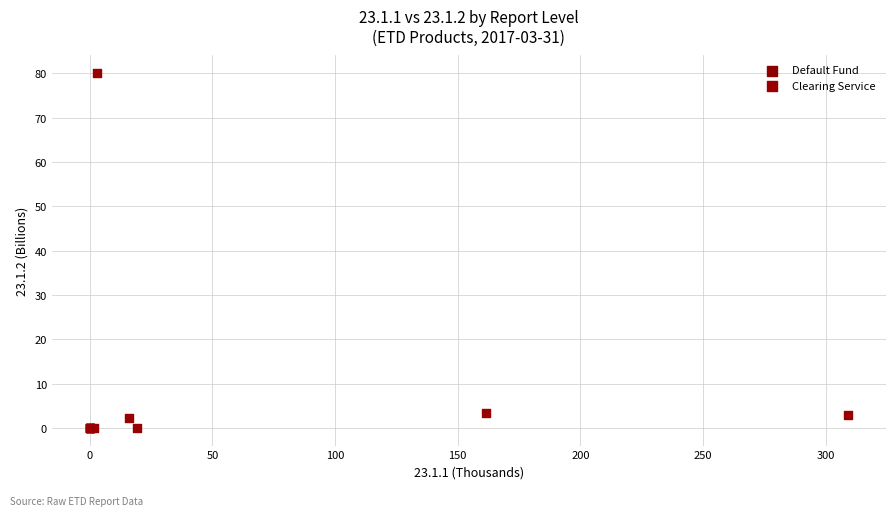

Which series contains the highest Y value?

Clearing Service